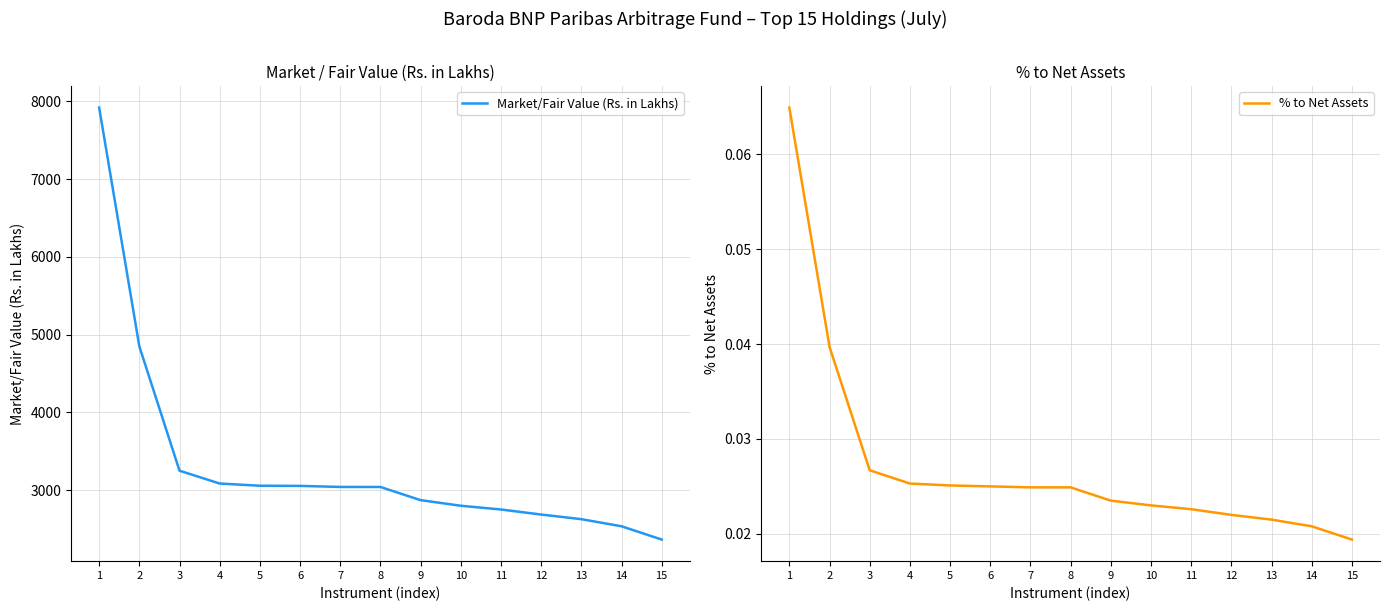

Which series has the largest total across all categories?

Market/Fair Value (Rs. in Lakhs)